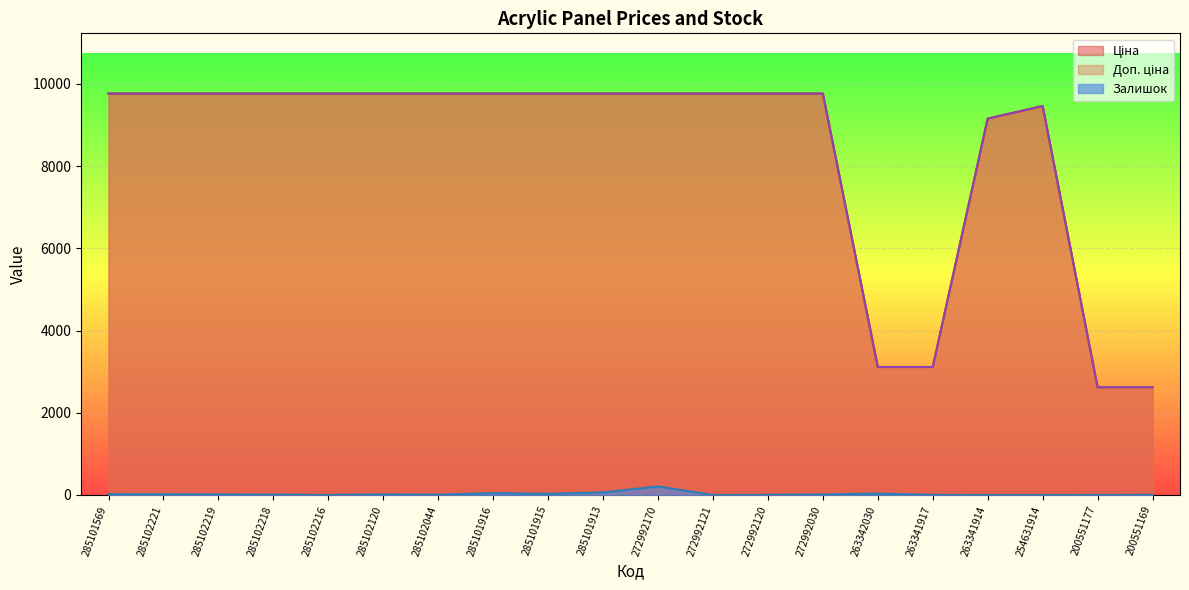

True or false: Залишок has a value of 9.4 at 285101915.

False